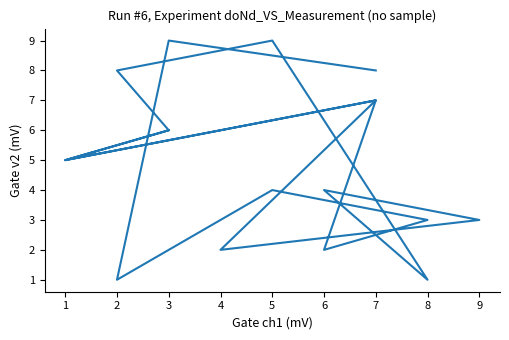

Rank the categories by value from highest to lowest.

3, 5, 7, 2, 7, 7, 3, 3, 1, 1, 5, 6, 8, 9, 6, 4, 2, 8